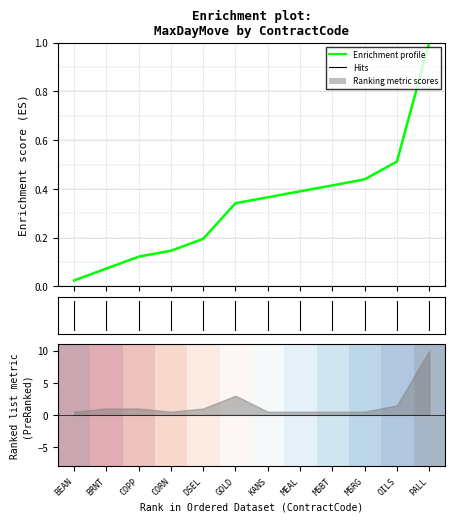

How many lines are shown in the chart?

2